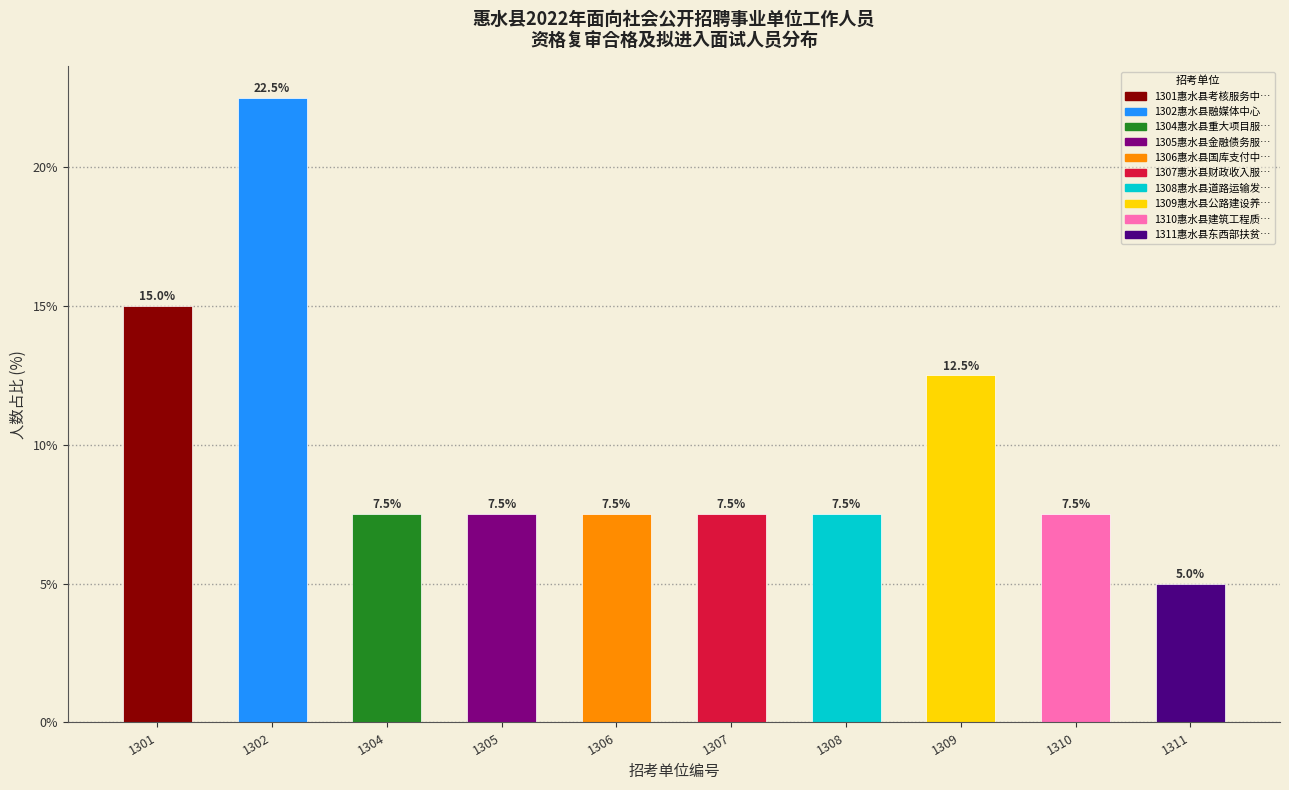

Reading right to left, list all the values displayed in this chart.

1311=5.0	1310=7.5	1309=12.5	1308=7.5	1307=7.5	1306=7.5	1305=7.5	1304=7.5	1302=22.5	1301=15.0